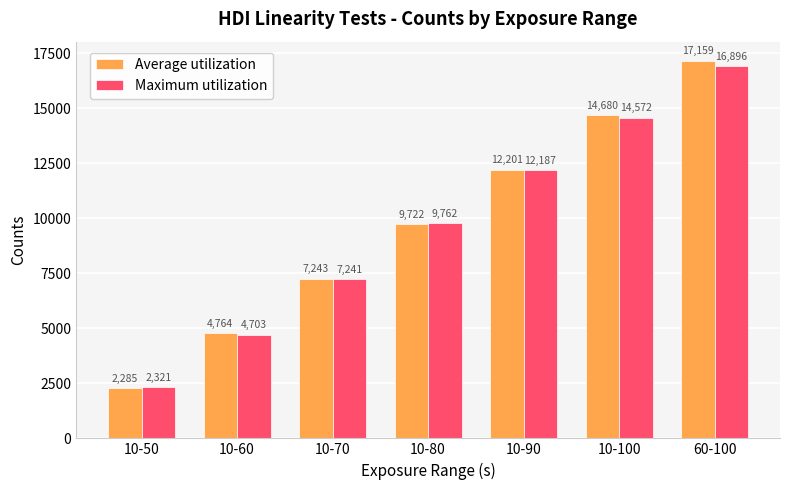

At which category is the sum across all series the highest?

60-100